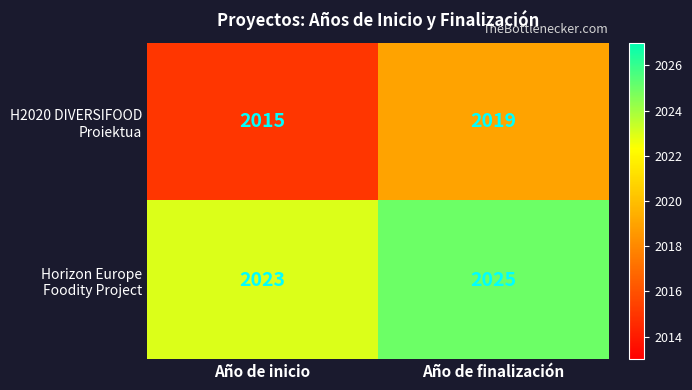

What is the maximum value shown in the chart?

2025